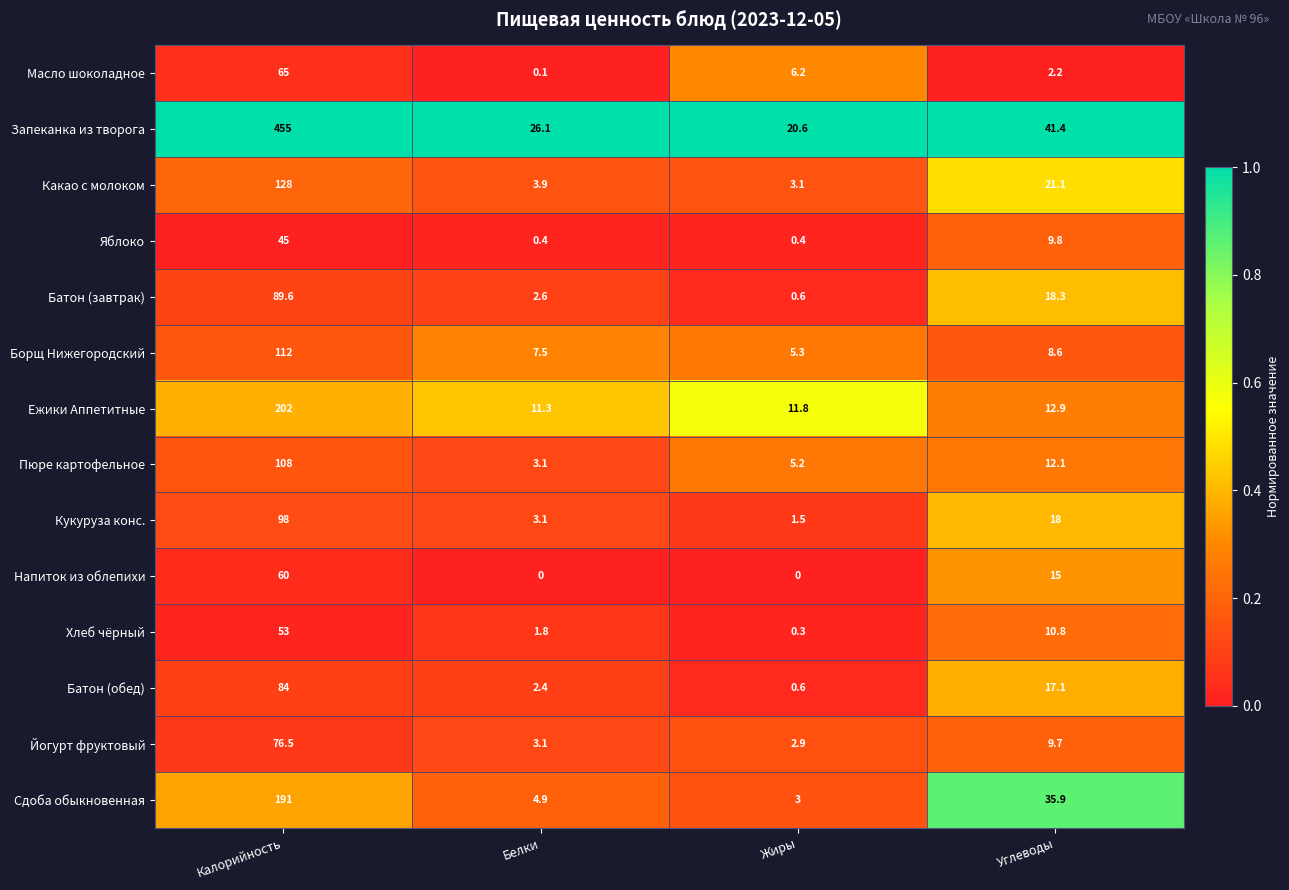

List the series in order of their peak value, lowest first.

Яблоко, Хлеб чёрный, Напиток из облепихи, Масло шоколадное, Йогурт фруктовый, Батон (обед), Батон (завтрак), Кукуруза конс., Пюре картофельное, Борщ Нижегородский, Какао с молоком, Сдоба обыкновенная, Ежики Аппетитные, Запеканка из творога